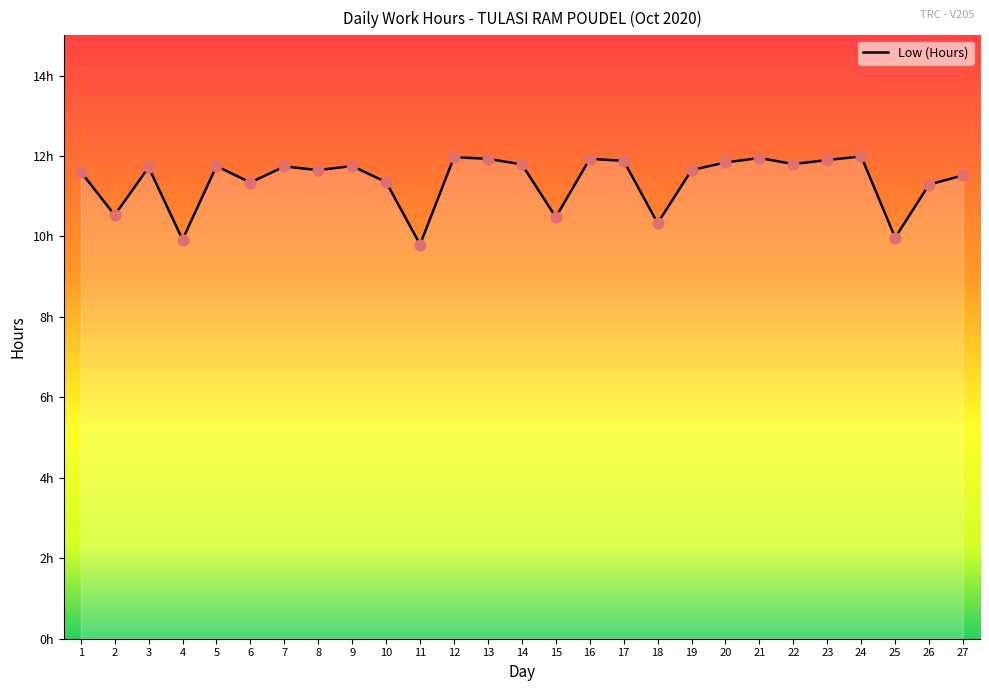

Does the chart have visible grid lines?

No